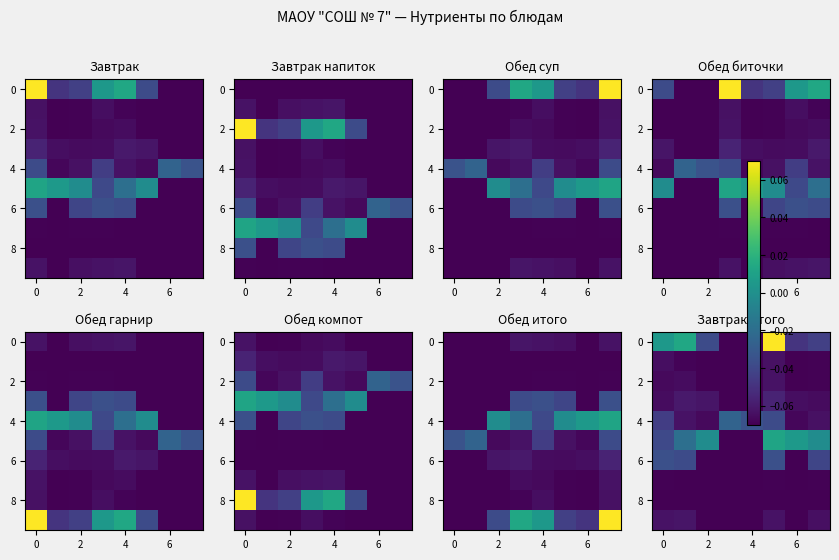

The 4 series shows -0.0 at 6. True or false?

False